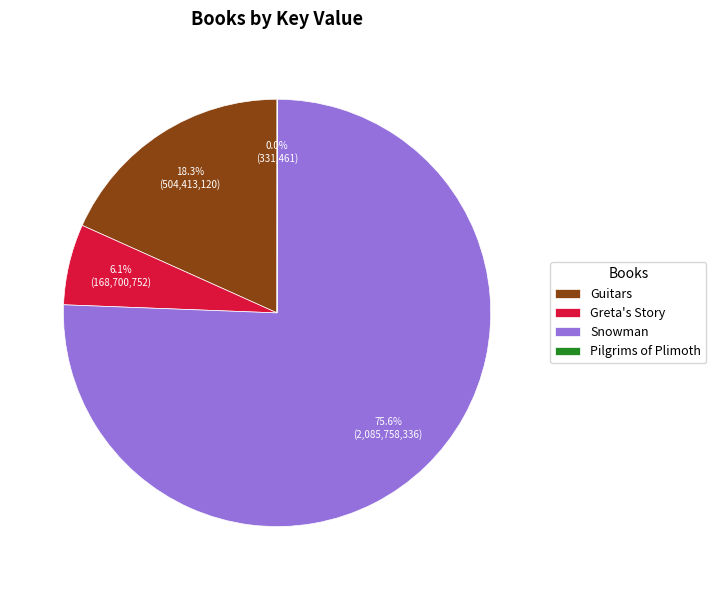

To the nearest percent, what is the average slice percentage?

25%